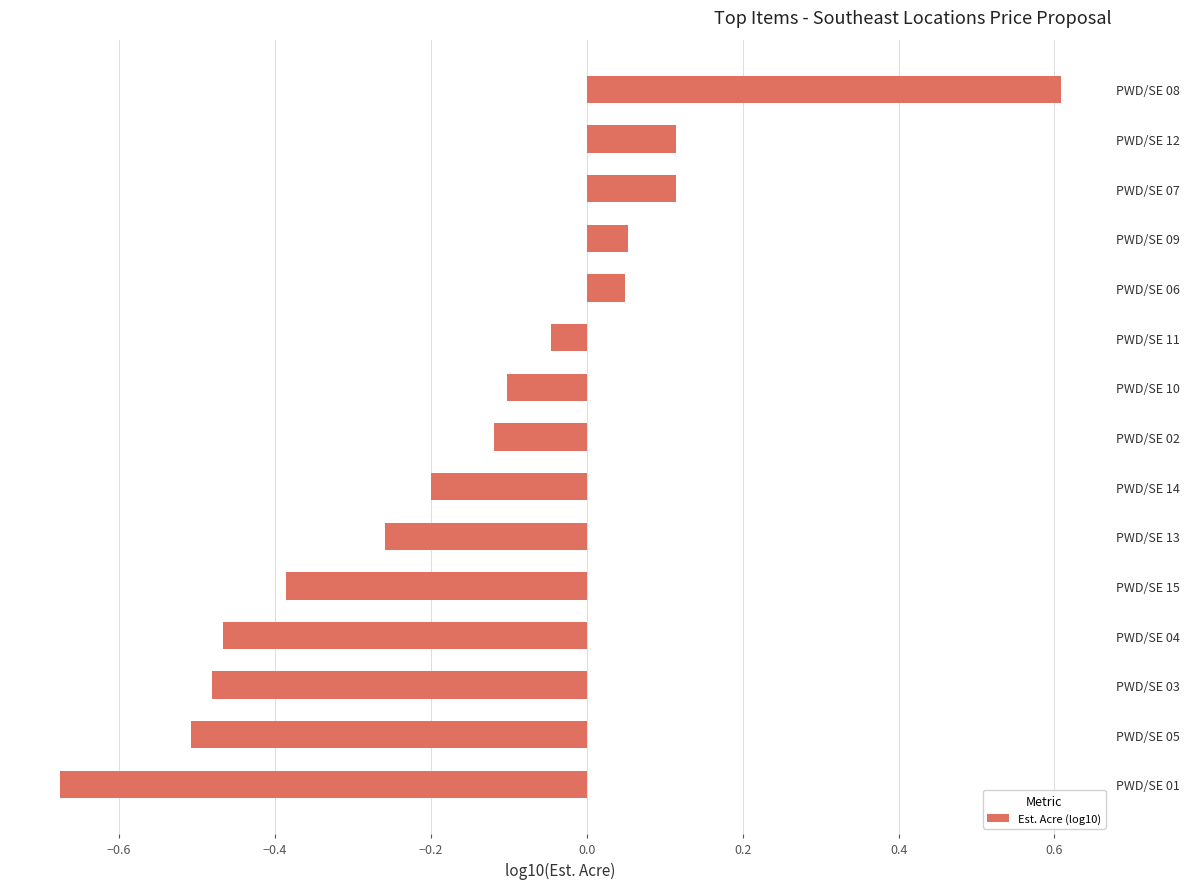

At which category does the chart reach its peak across all series?

PWD/SE 08